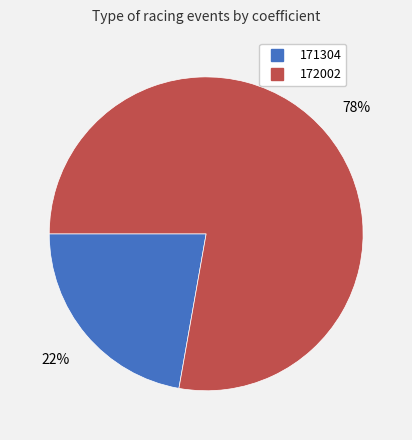

Which slice is the largest?

172002